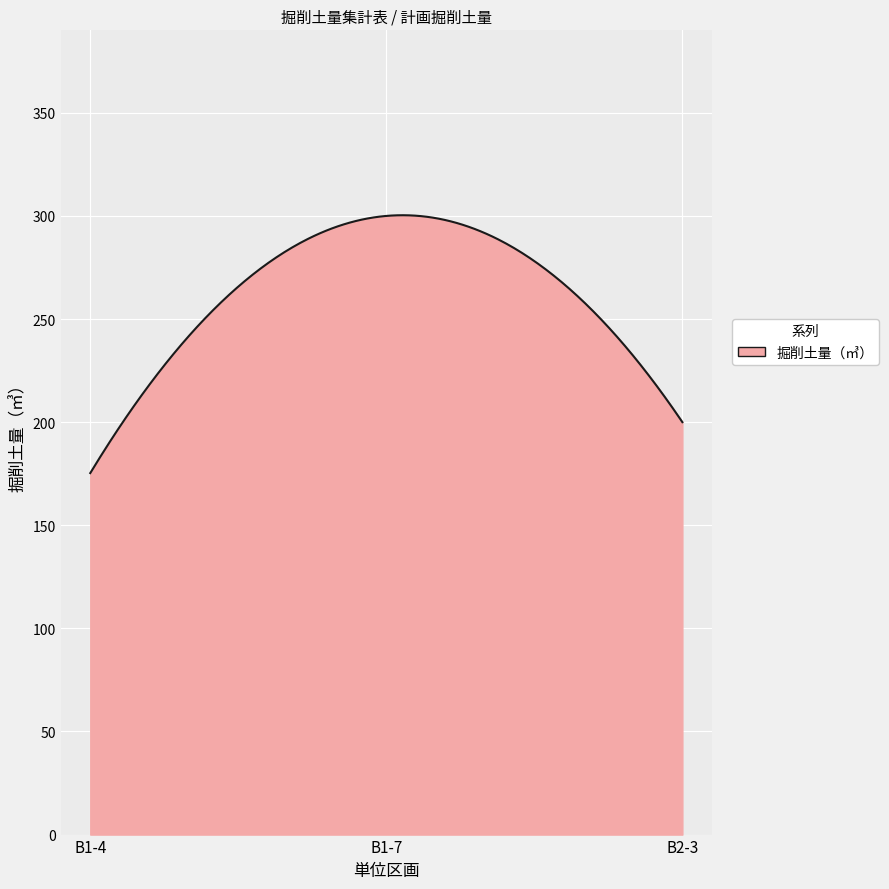

What is the maximum value shown in the chart?

300.3